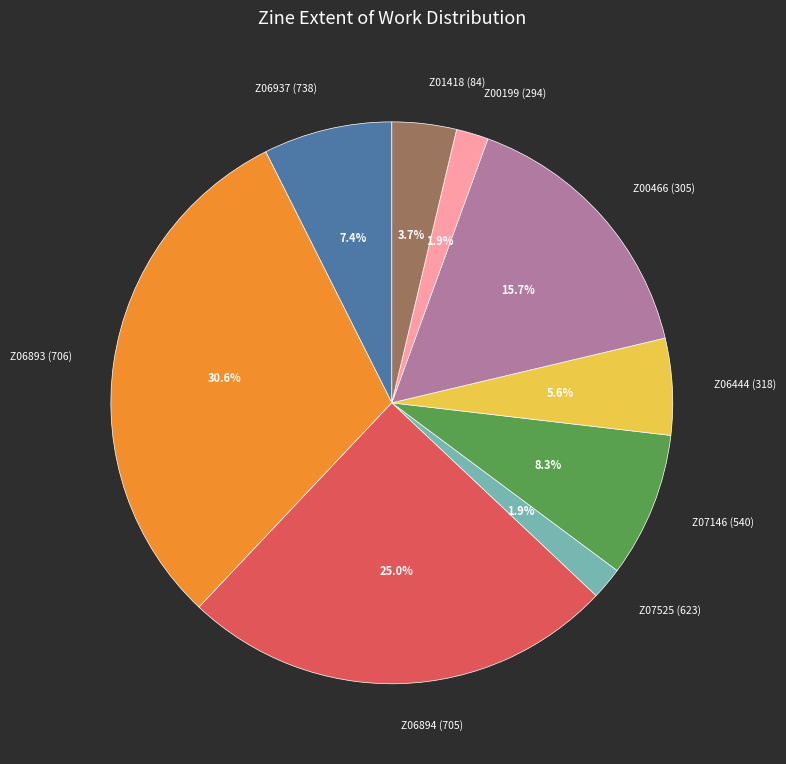

To the nearest percent, what is the difference between the largest and smallest slice percentages?

29%